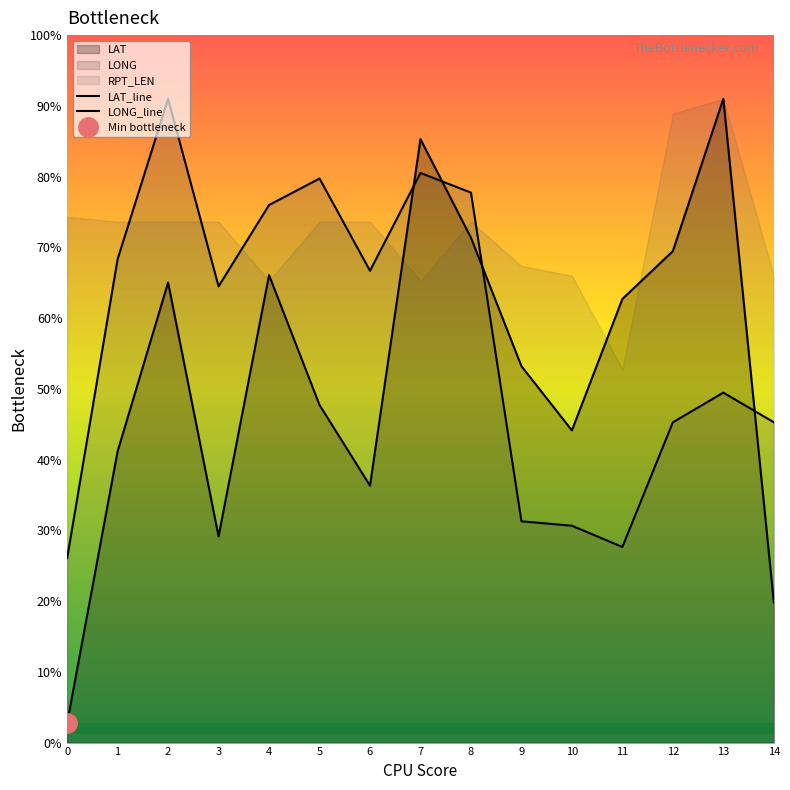

What is the sum of the LONG values at 0 and 11?

53.7